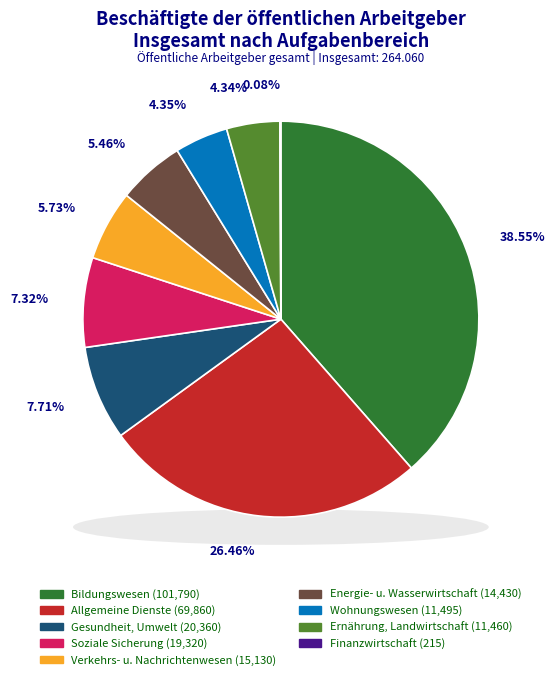

Which category has the smallest portion of the pie?

Finanzwirtschaft